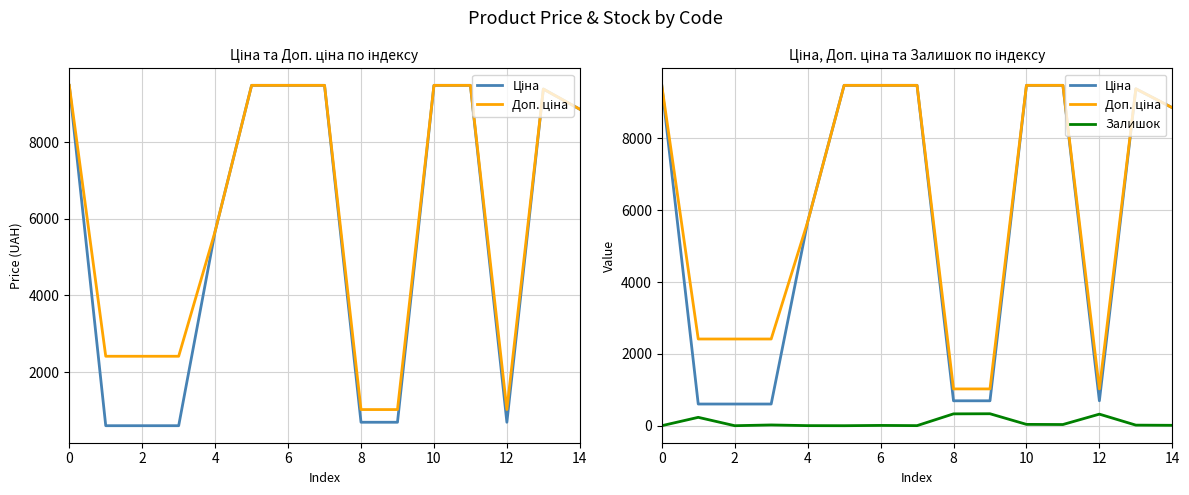

At which category does Доп. ціна reach its first local valley?

12